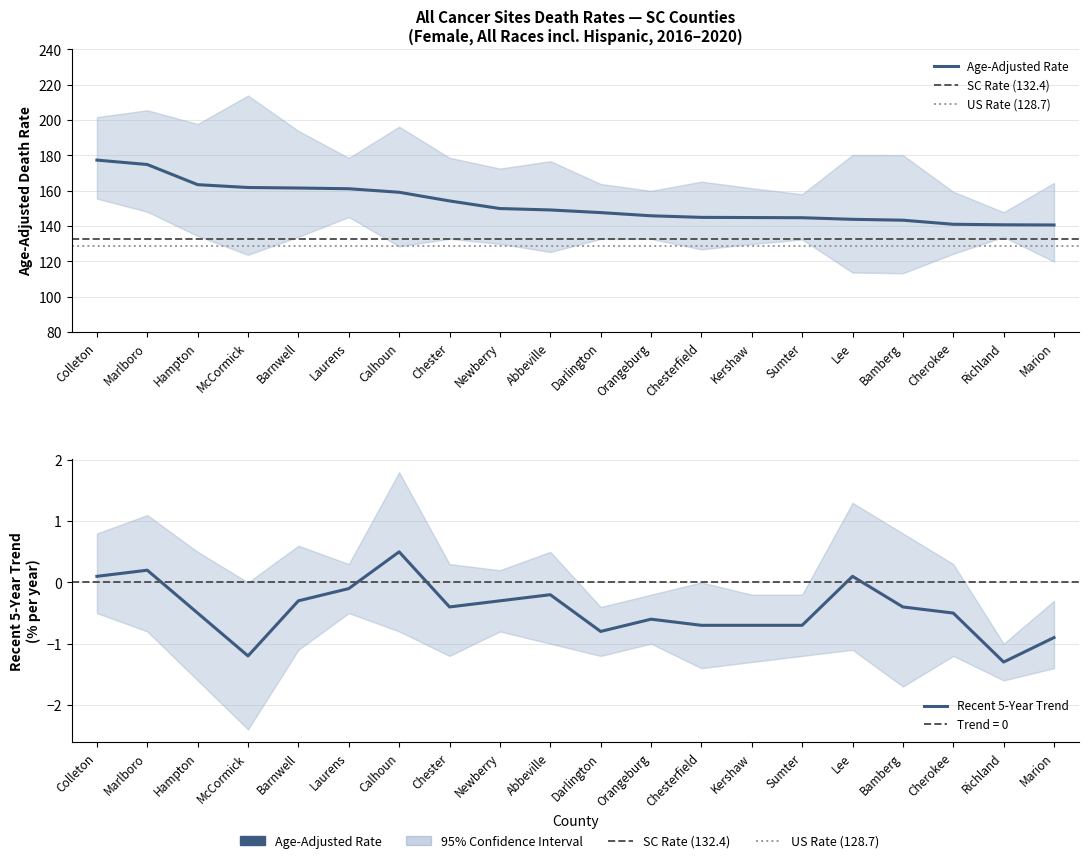

How many distinct data groups are displayed?

3